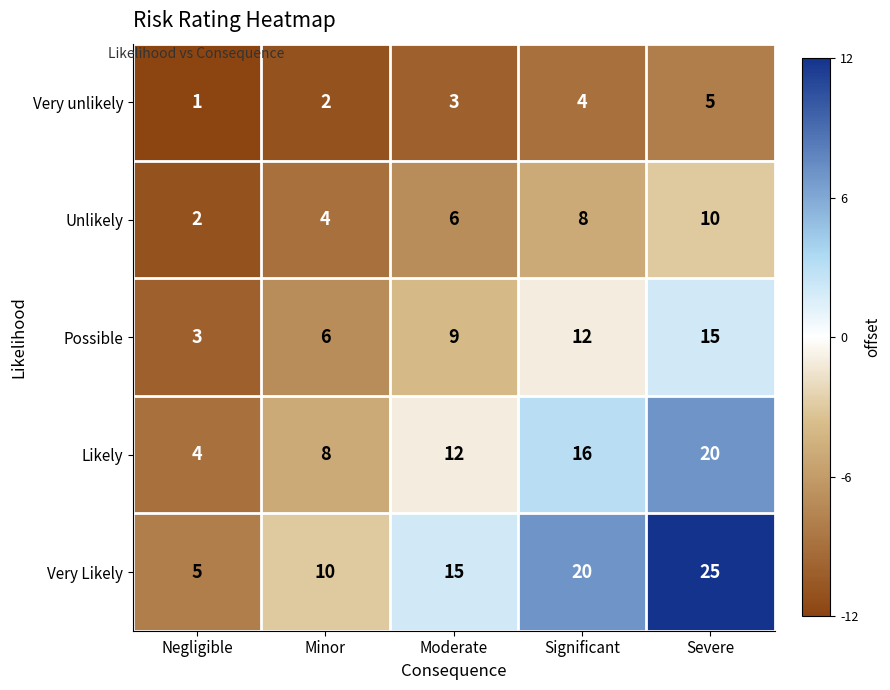

What is the lowest value of the Likely series?

4